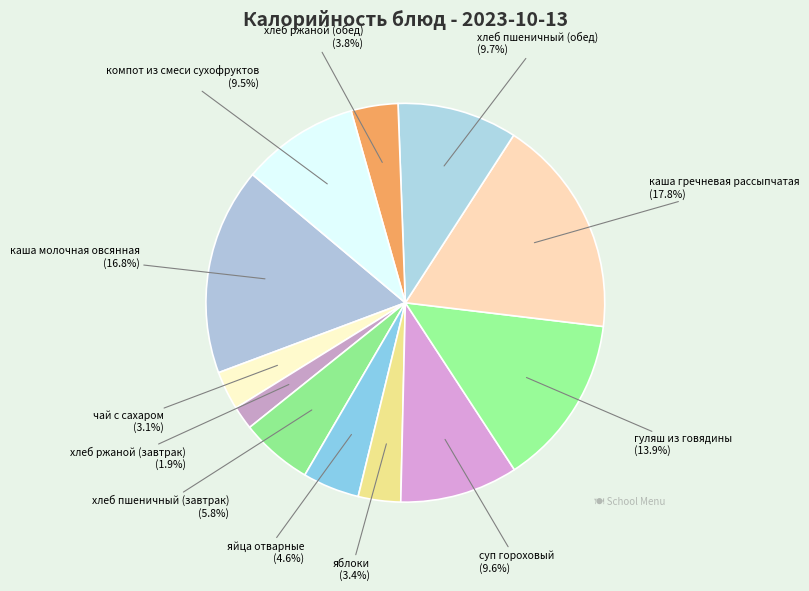

Count the number of slices in the pie.

12